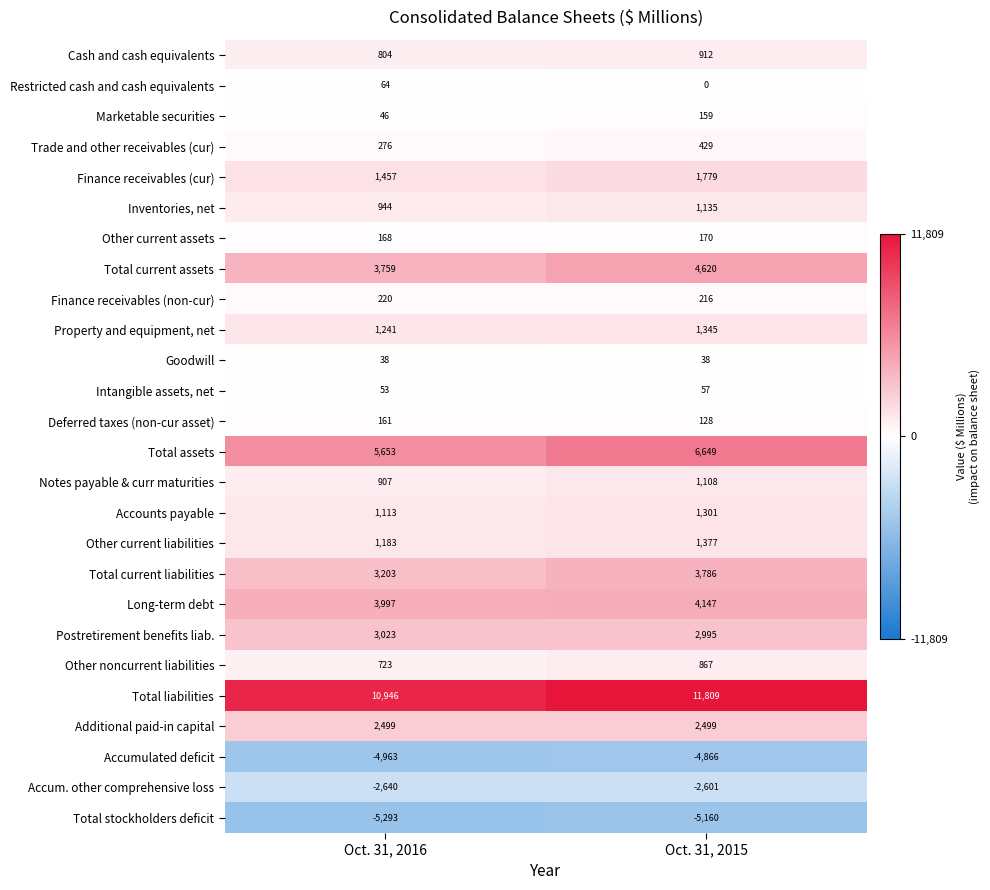

What is the difference between the Finance receivables (cur) values at Oct. 31, 2015 and Oct. 31, 2016?

322